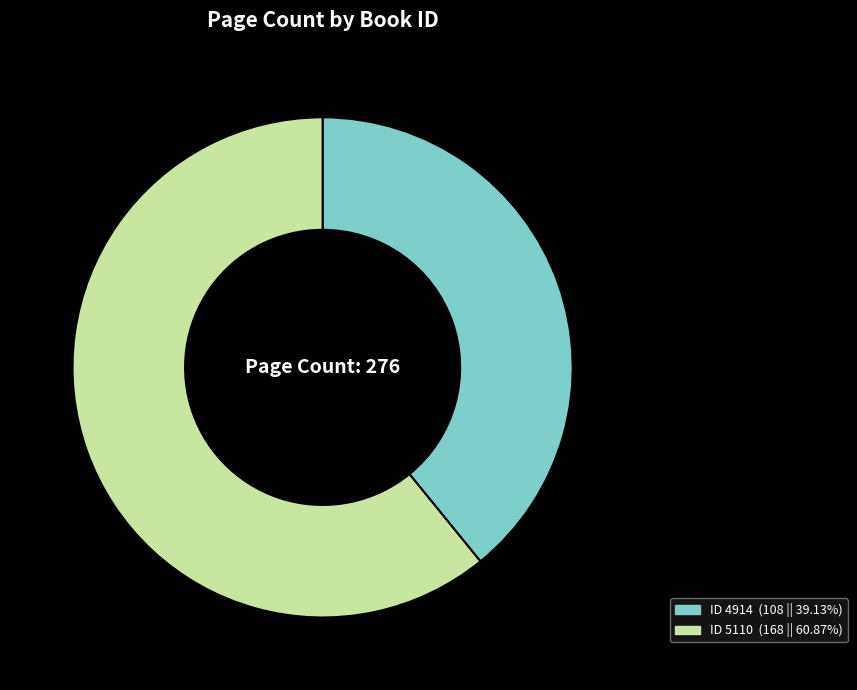

Combined, do ID 4914 (108 || 39.13%) and ID 5110 (168 || 60.87%) account for over 50%?

Yes